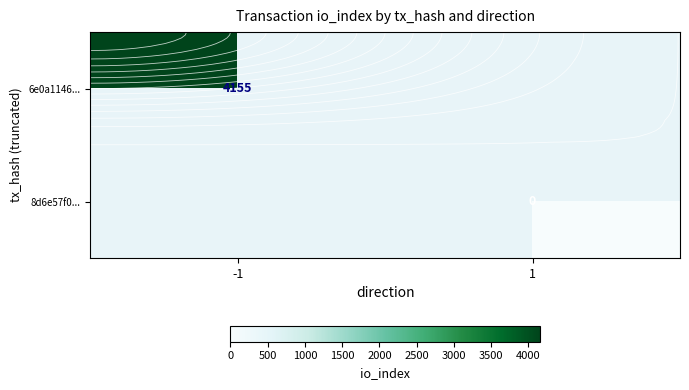

How many series are shown in this chart?

2